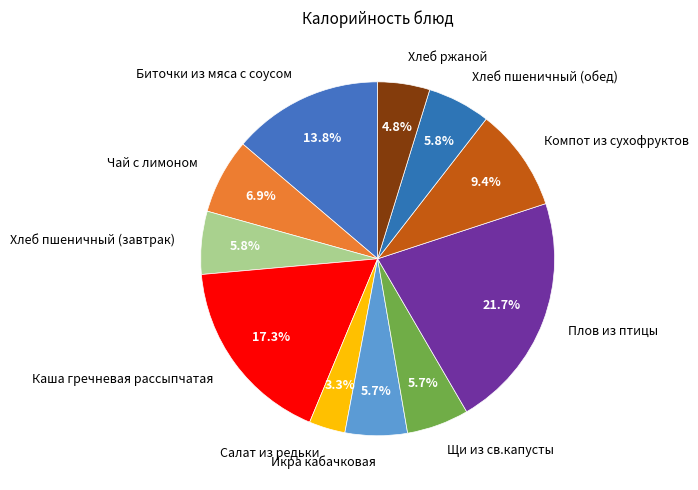

To the nearest percent, what percentage of the pie is Плов из птицы?

22%